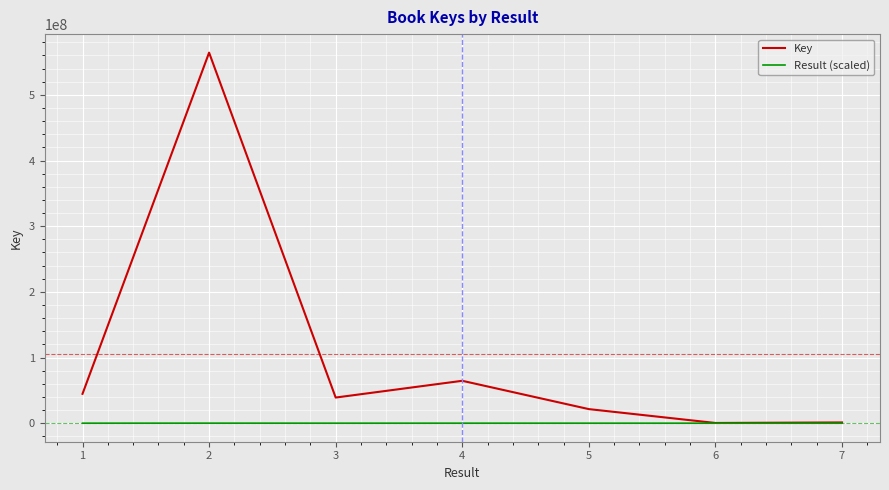

What is the maximum value shown in the chart?

564240267.0